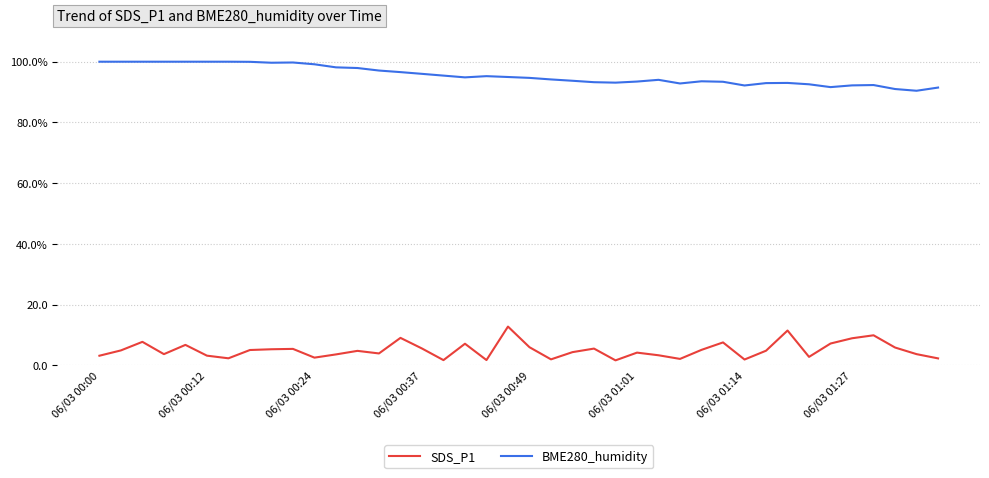

Is this an area chart (filled region under the line)?

No